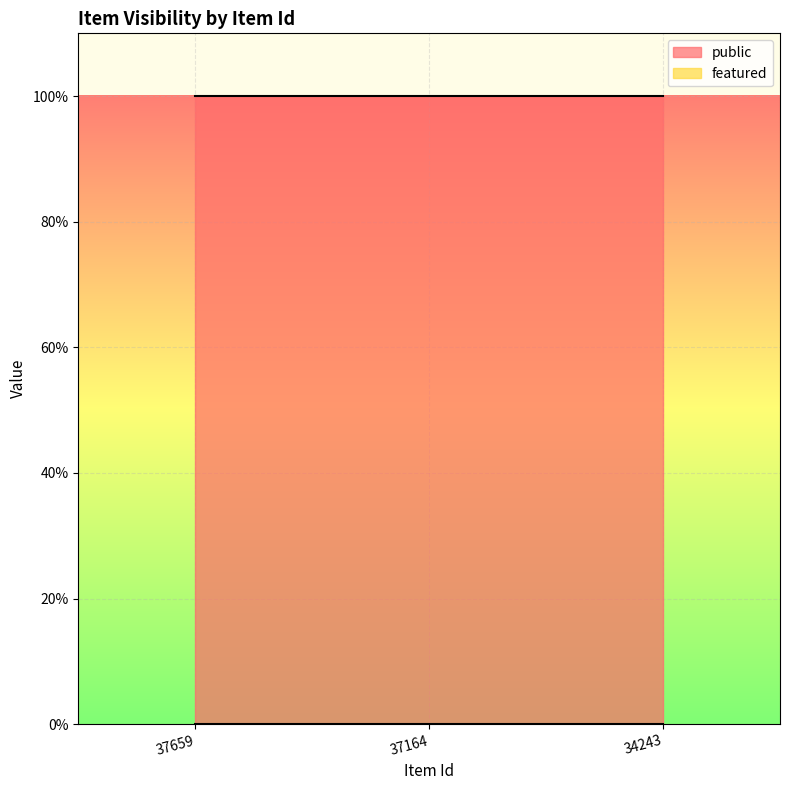

The value of public at 34243 is 1. True or false?

True